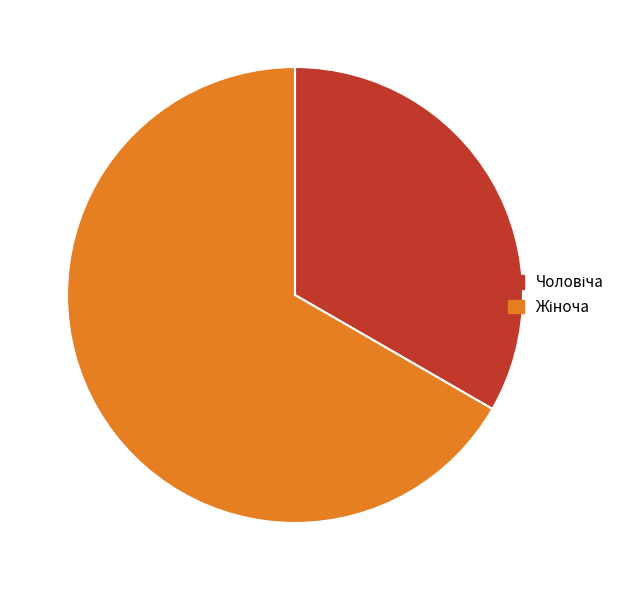

Is there any slice that represents more than half of the pie?

Yes